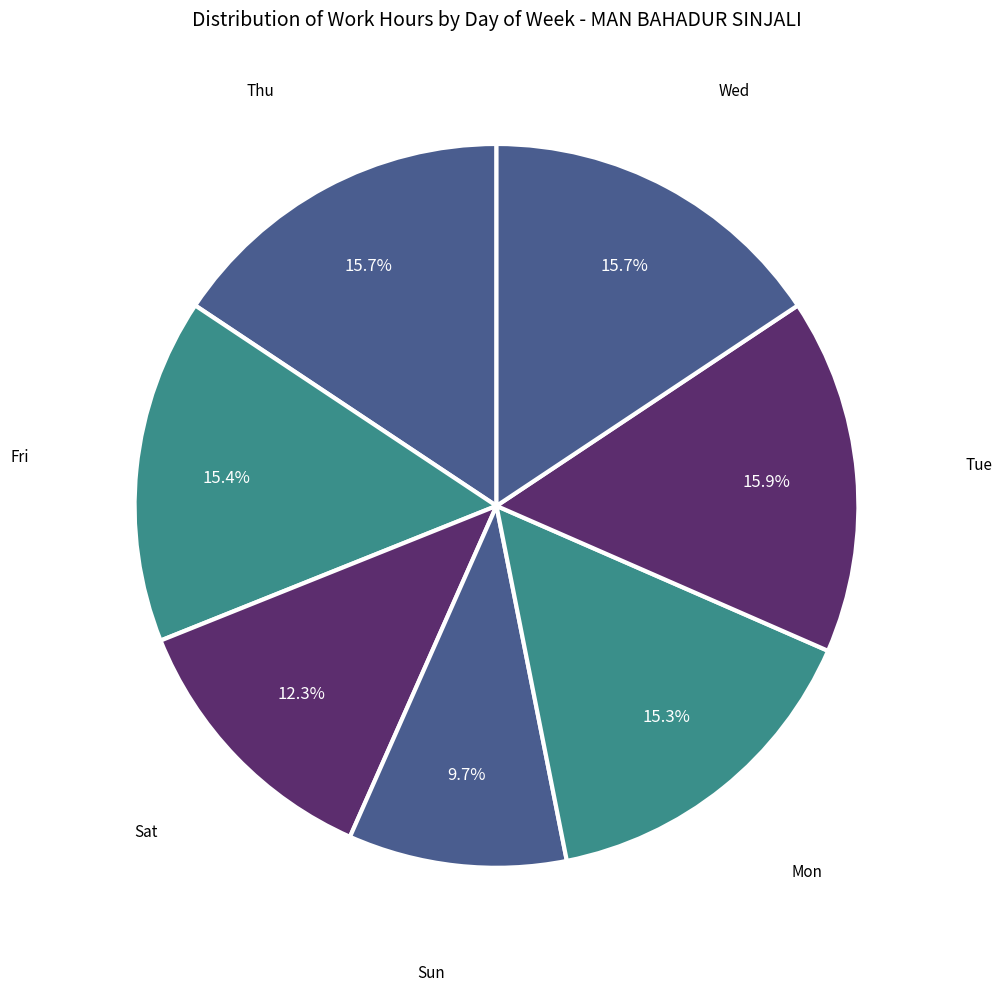

Count the number of slices in the pie.

7